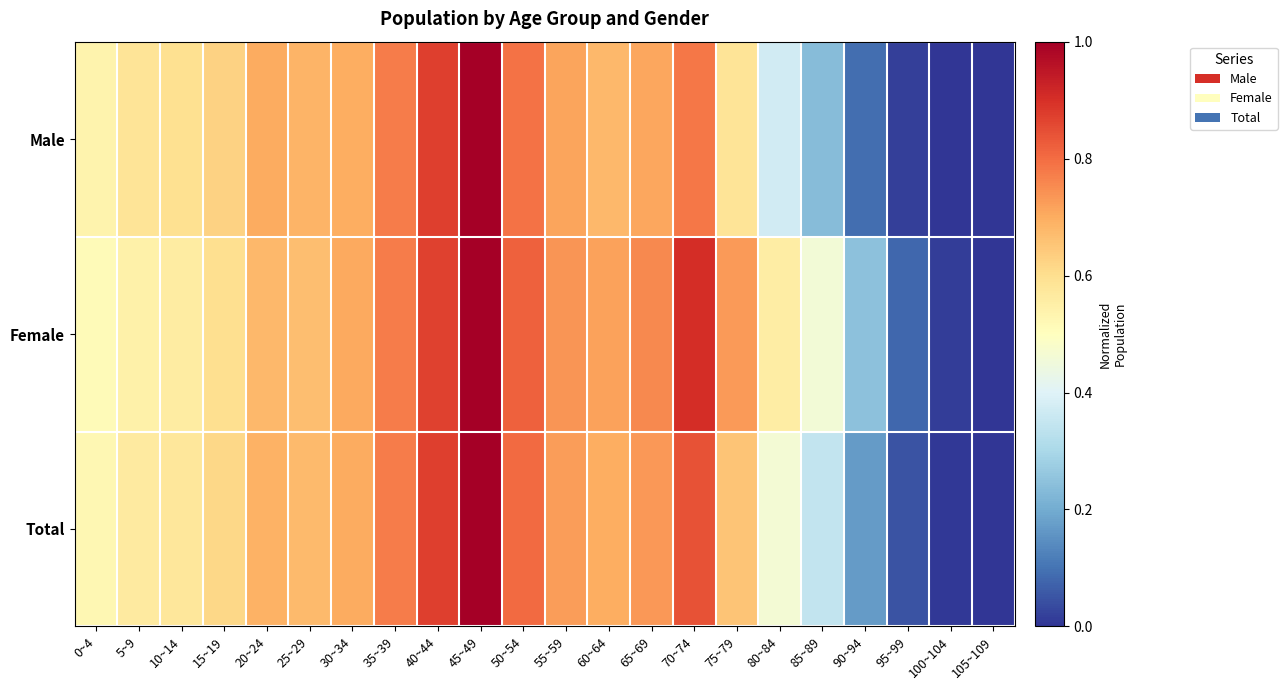

Which series changed the most between 20~24 and 45~49?

Female